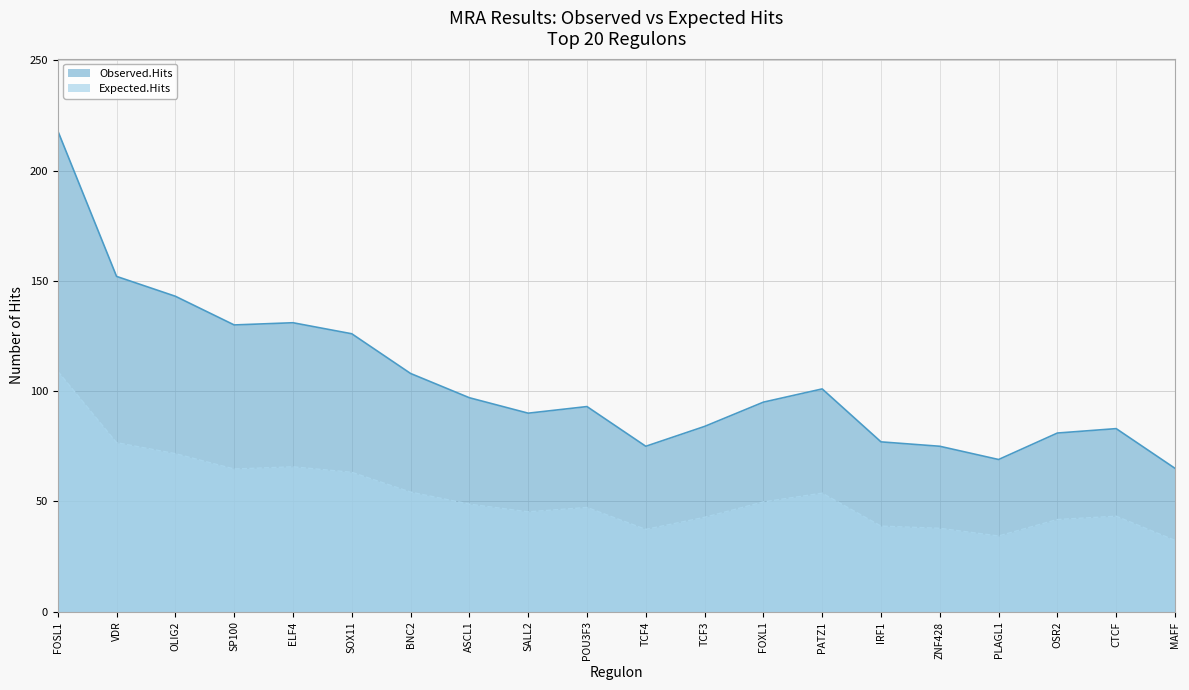

True or false: Observed.Hits and Expected.Hits intersect in this chart.

False